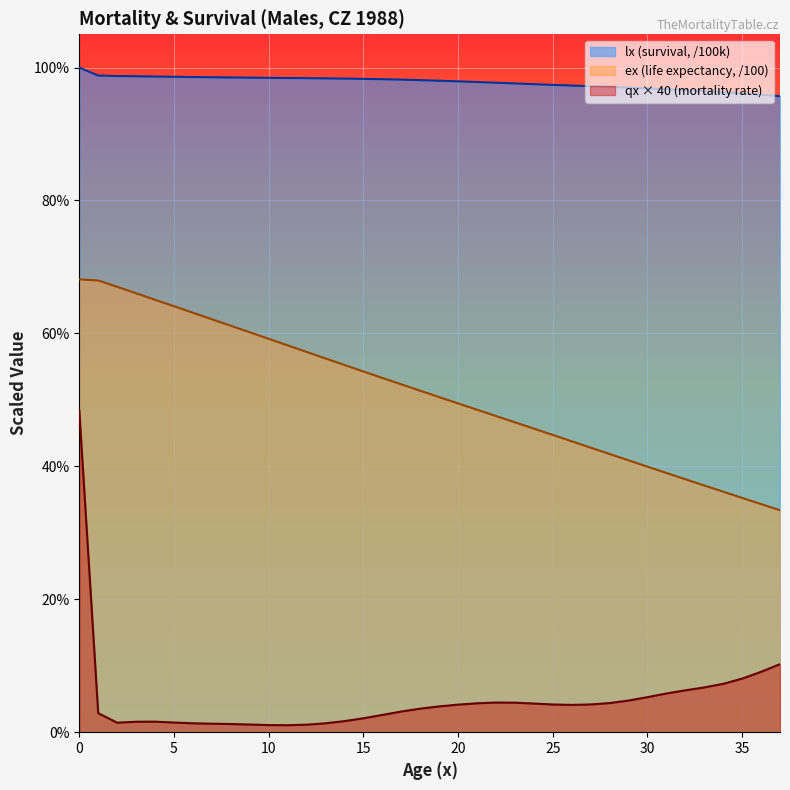

Read the lx value at 8.

1.0